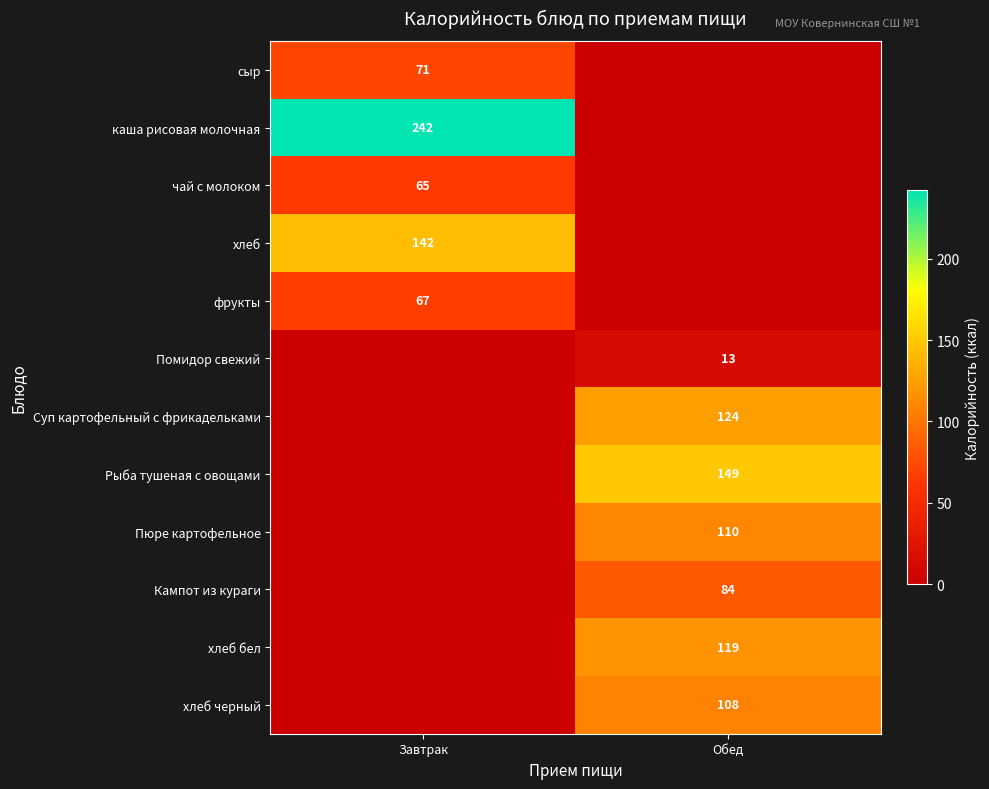

The Помидор свежий series shows 17 at Обед. True or false?

False